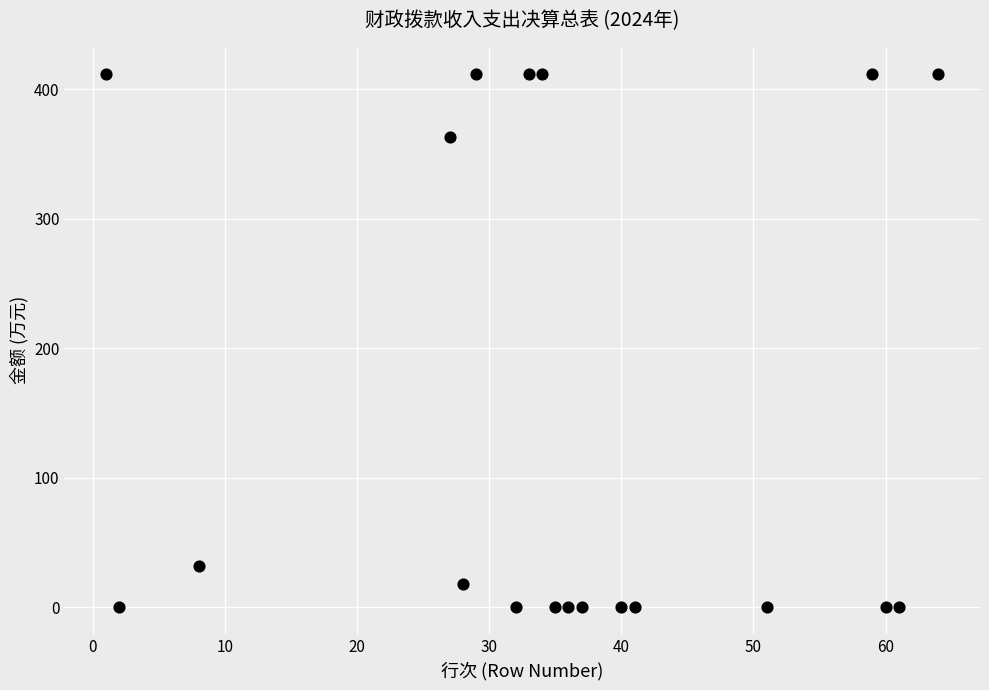

What Y value in the scatter plot is closest to 206?

362.9